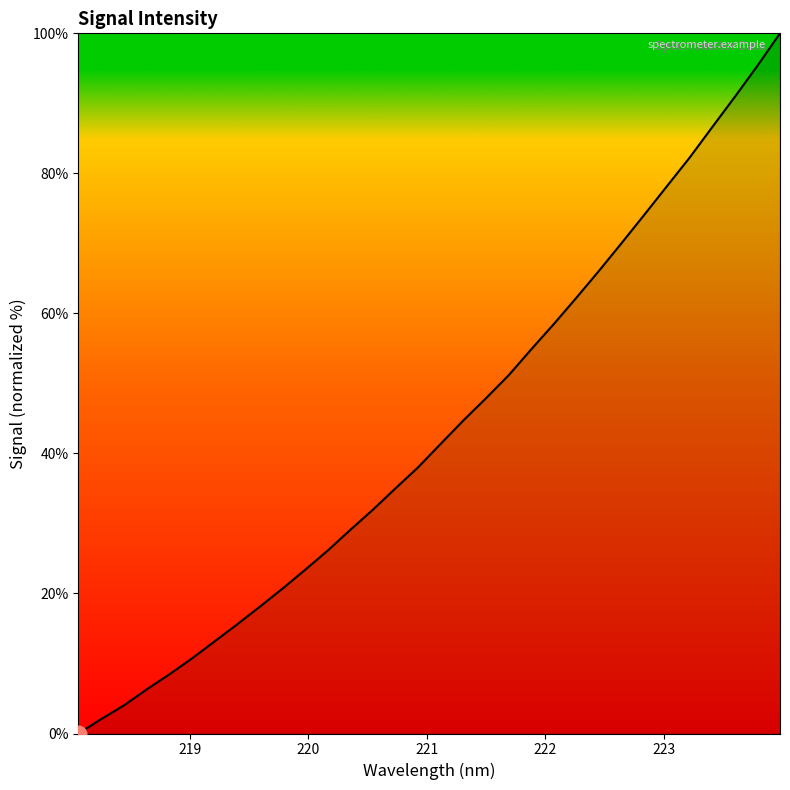

How many data points are less than 41?

16